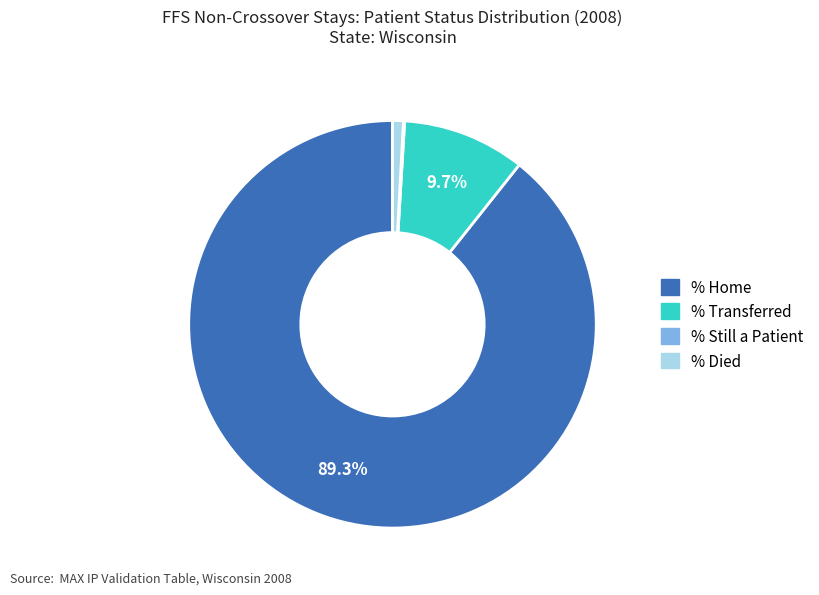

Which slice is the largest?

% Home